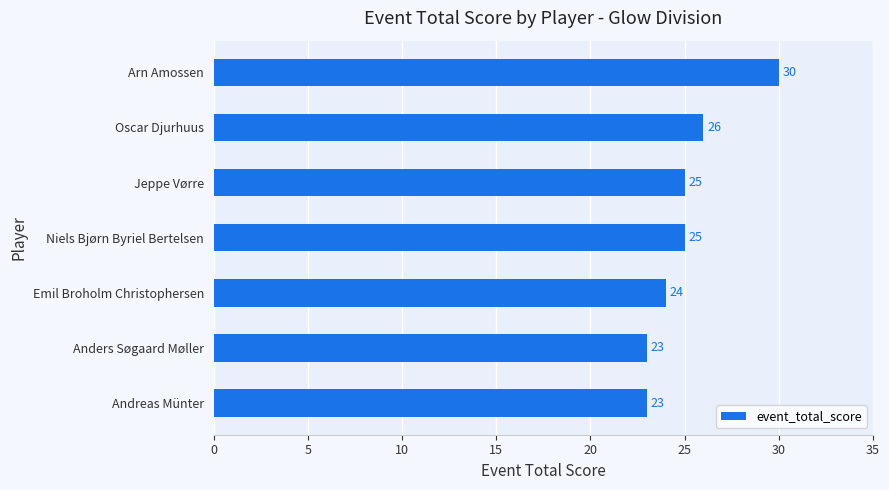

True or false: the data shows 12 at Niels Bjørn Byriel Bertelsen.

False